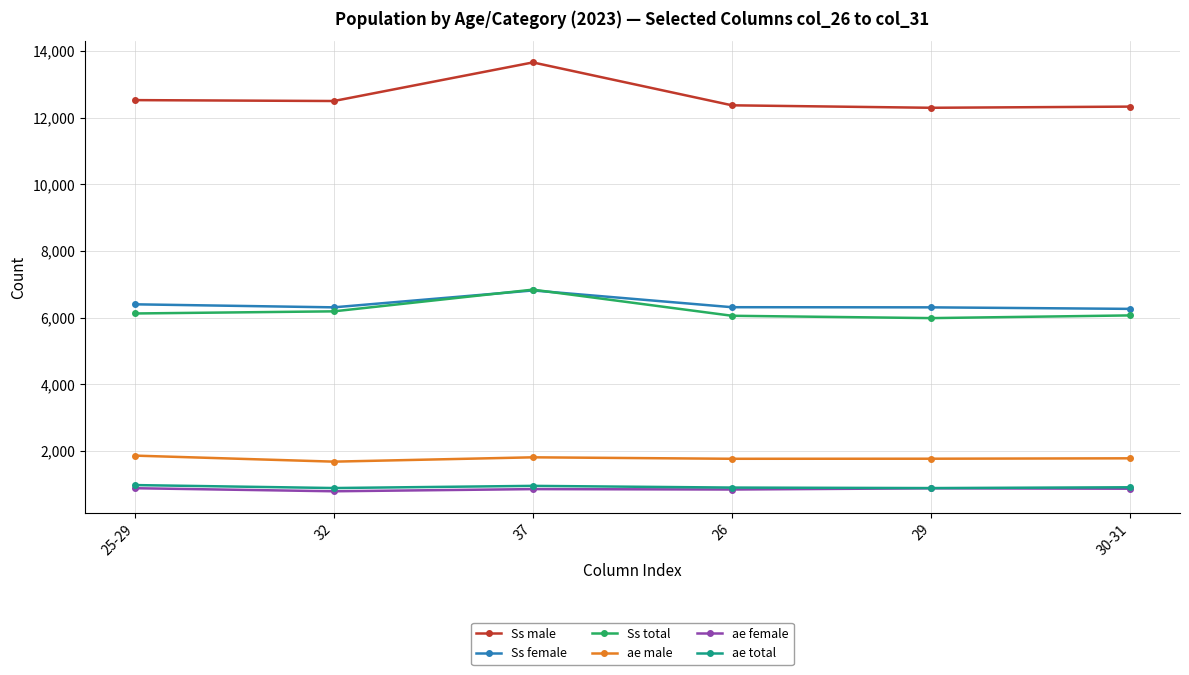

What position from the left is 32?

2